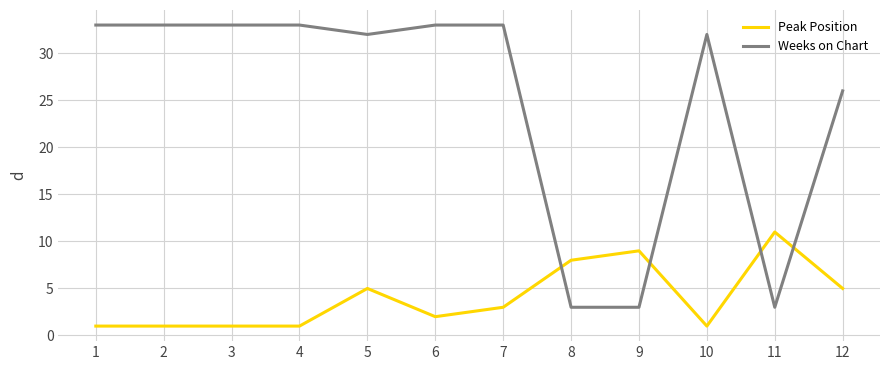

The value of Weeks on Chart at 2 is 22. True or false?

False